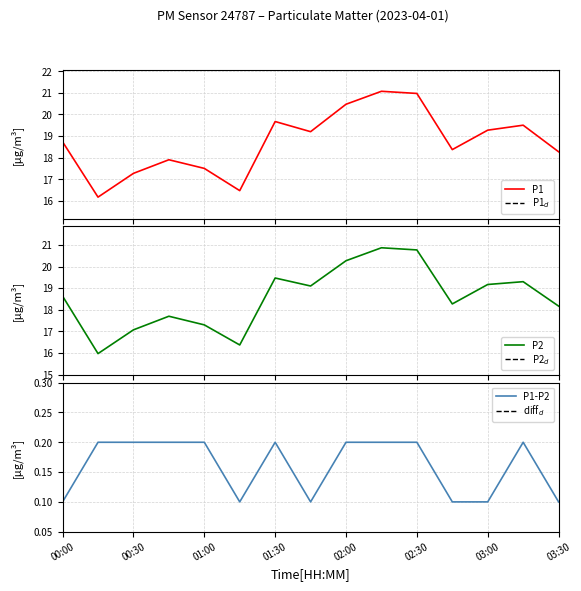

The P1-P2 series shows 0.2 at 01:30. True or false?

True